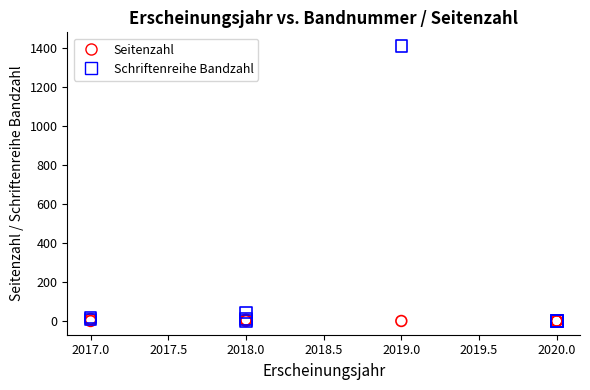

Across all series, what Y value is closest to 705?

44